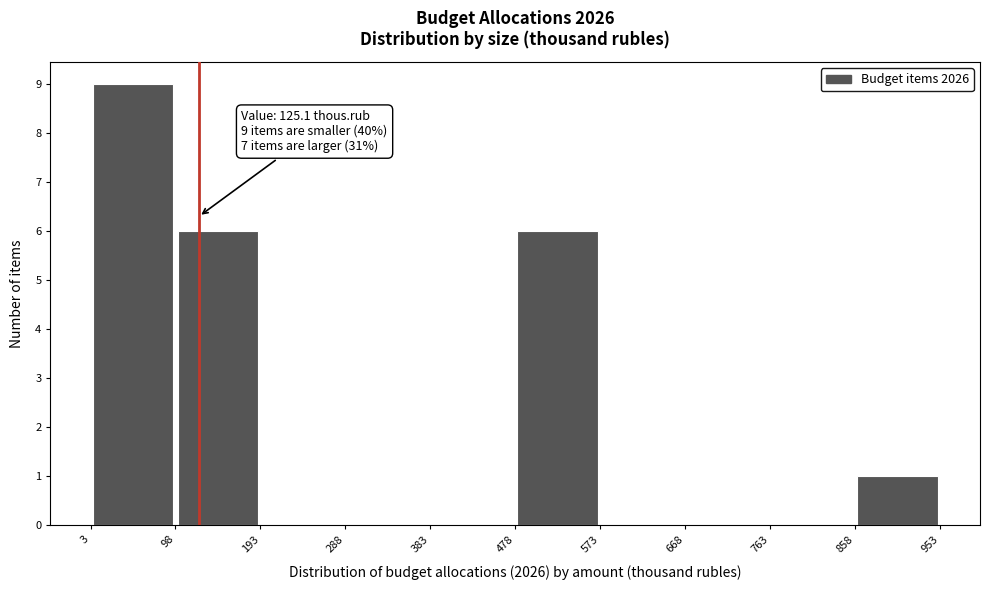

Which range on the x-axis has the tallest bar?

3 to 98